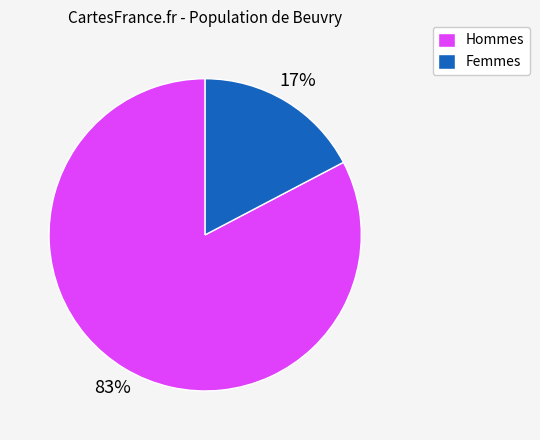

Which has a higher value, Hommes or Femmes?

Hommes